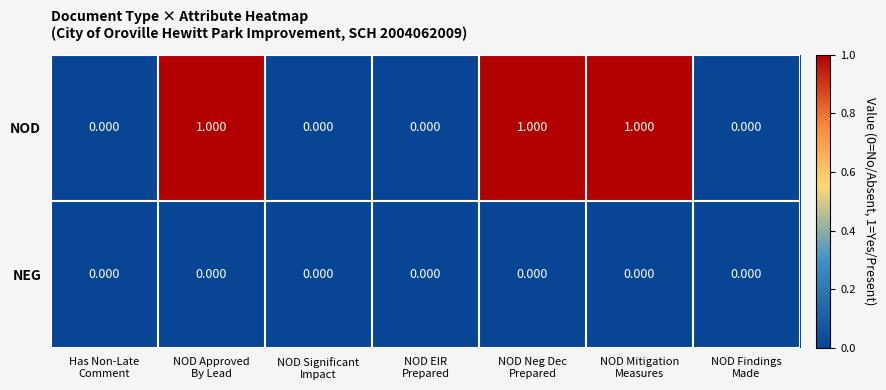

Which series has the largest range (max minus min)?

NOD